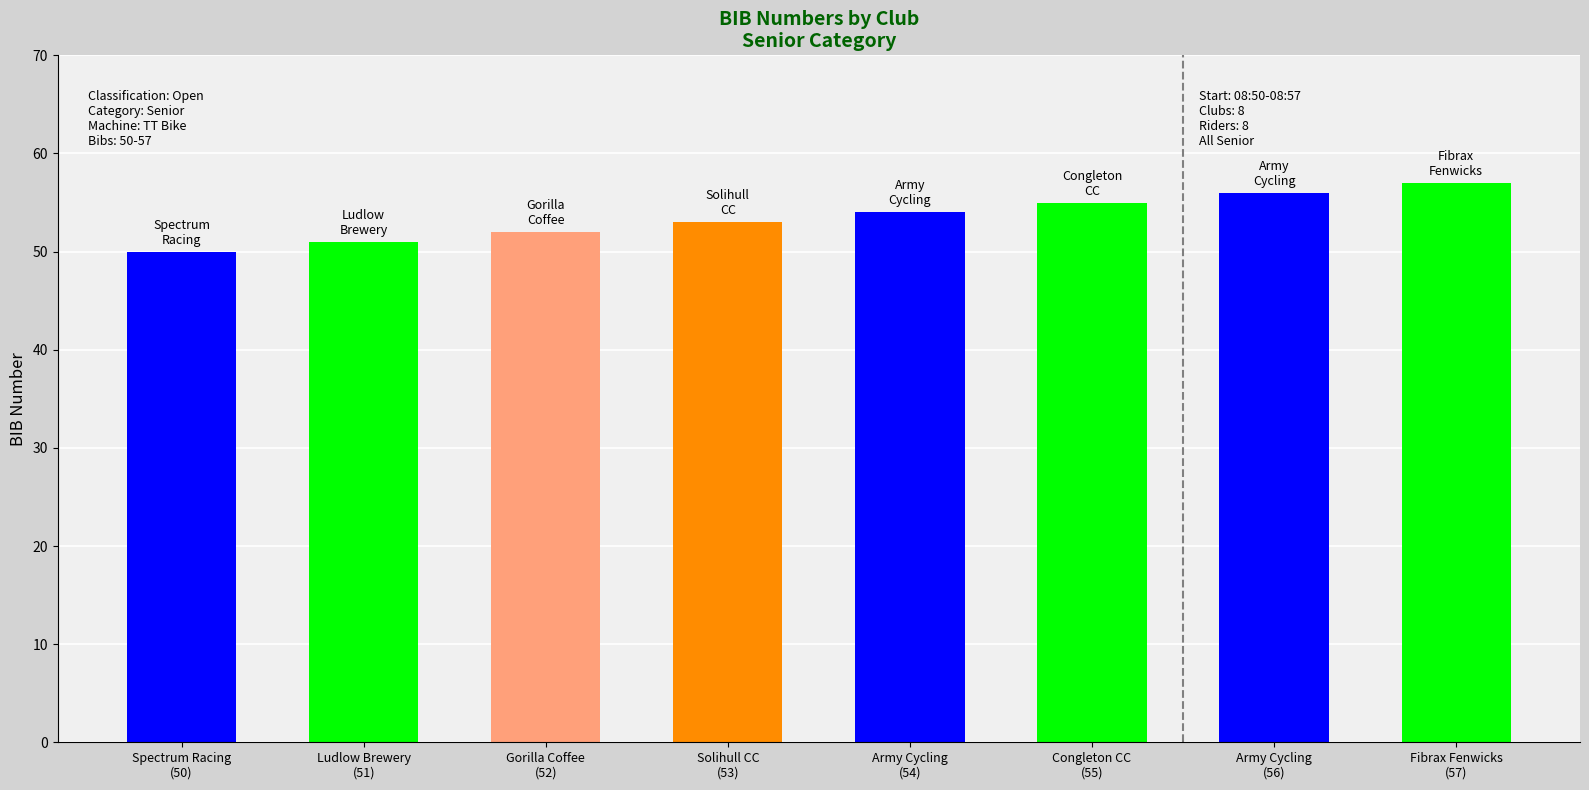

Read the value at Solihull CC
(53).

53